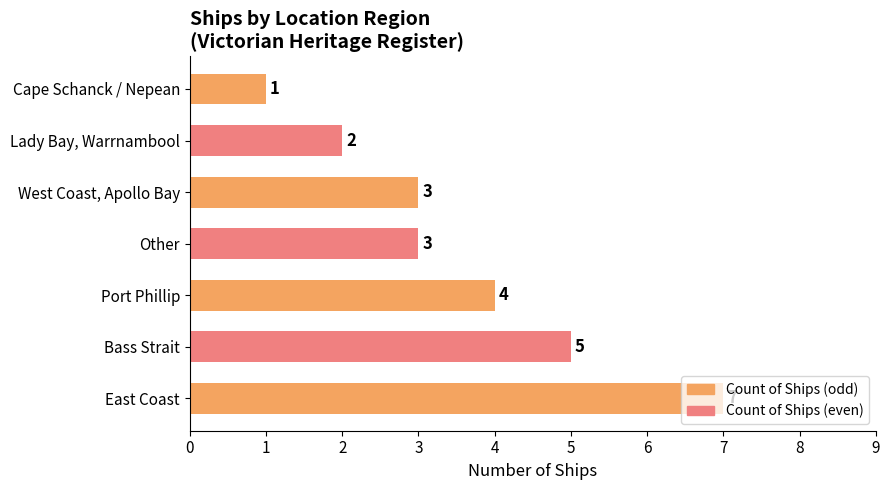

What is the sum of the values at Other and East Coast?

10